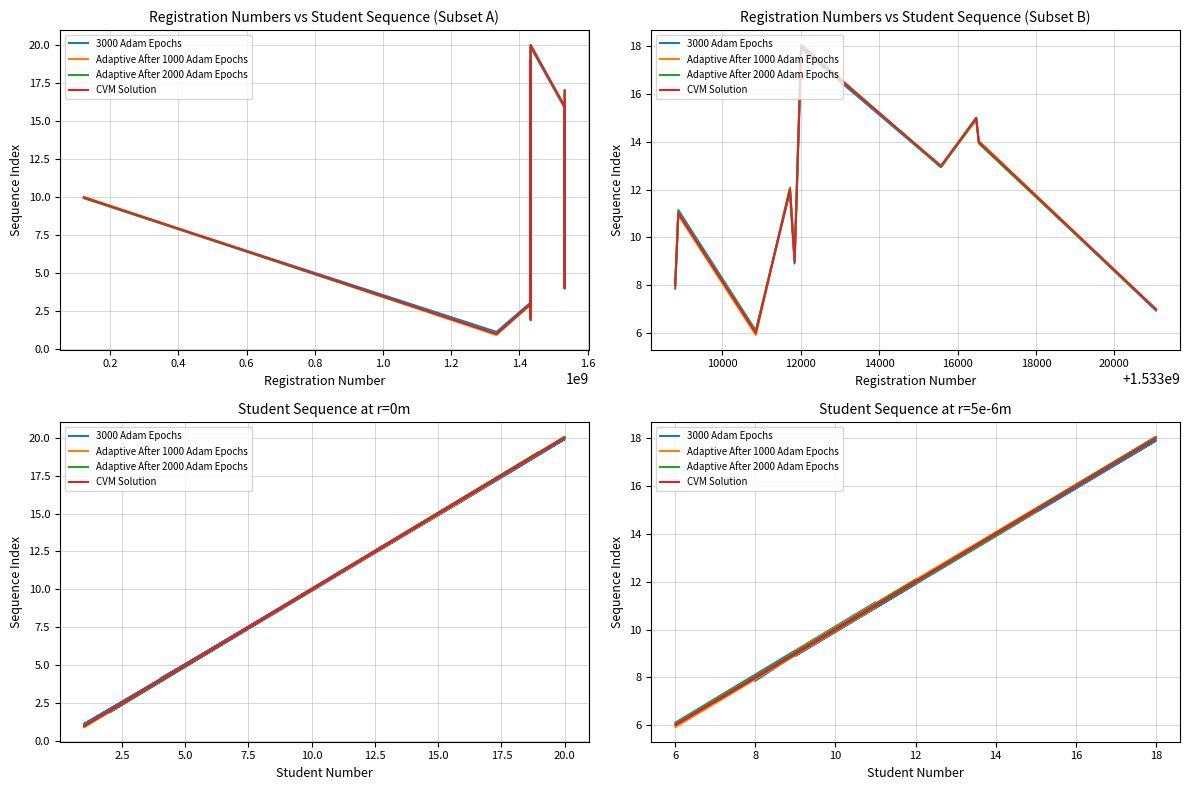

Where do Adaptive After 2000 Adam Epochs and Adaptive After 1000 Adam Epochs first cross each other?

6 and 12